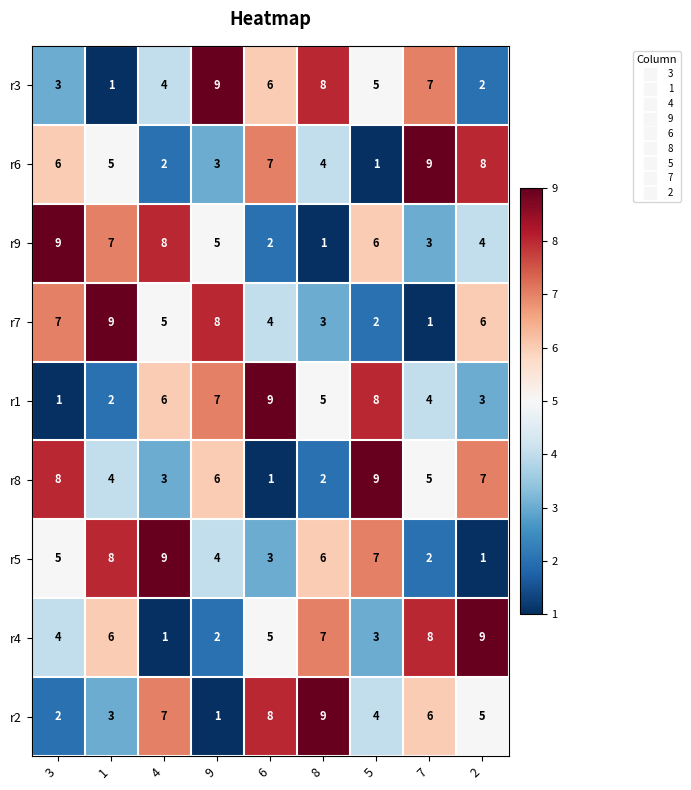

What is the greatest value displayed?

9